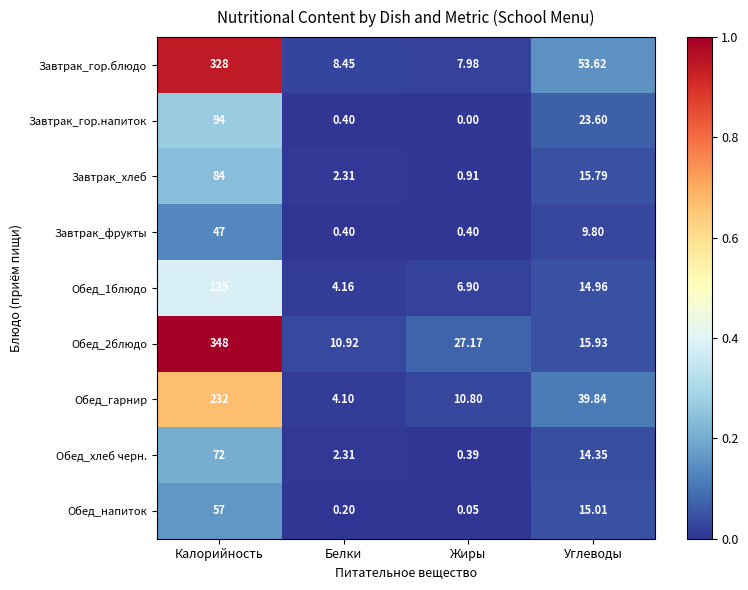

List the labels in order of Обед_2блюдо value, smallest first.

Белки, Углеводы, Жиры, Калорийность